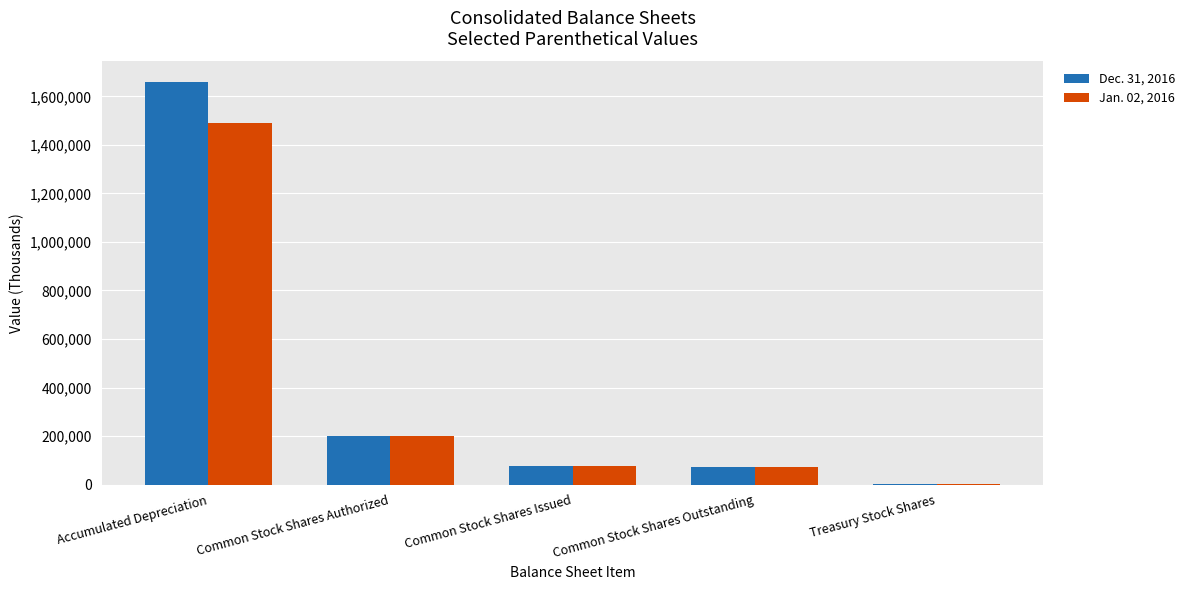

Are the bars horizontal?

No